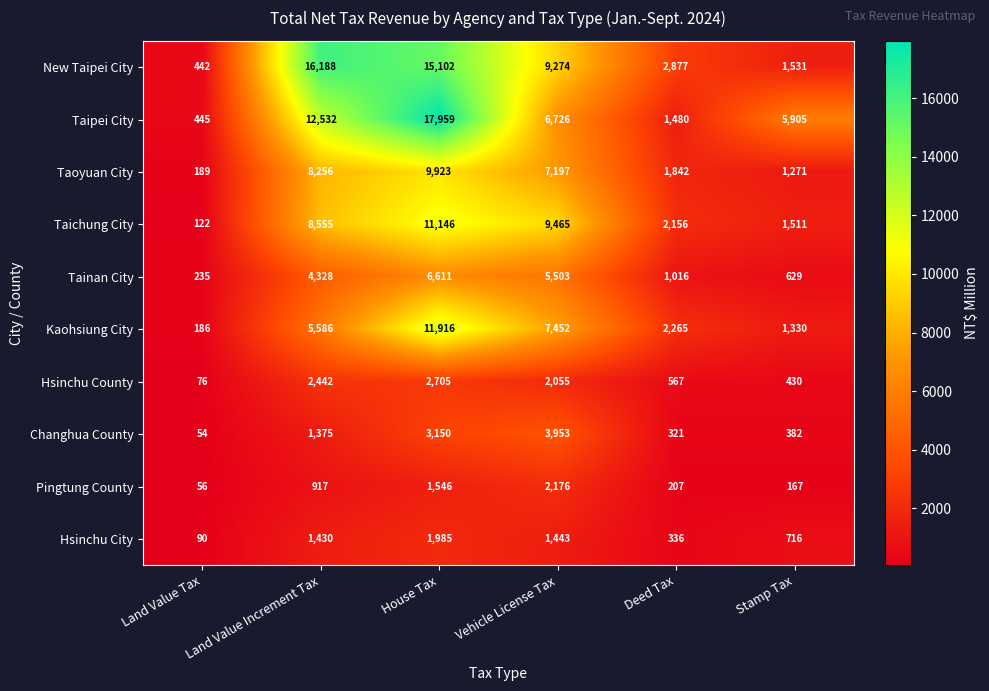

What is the average value of the Taipei City series?

7508